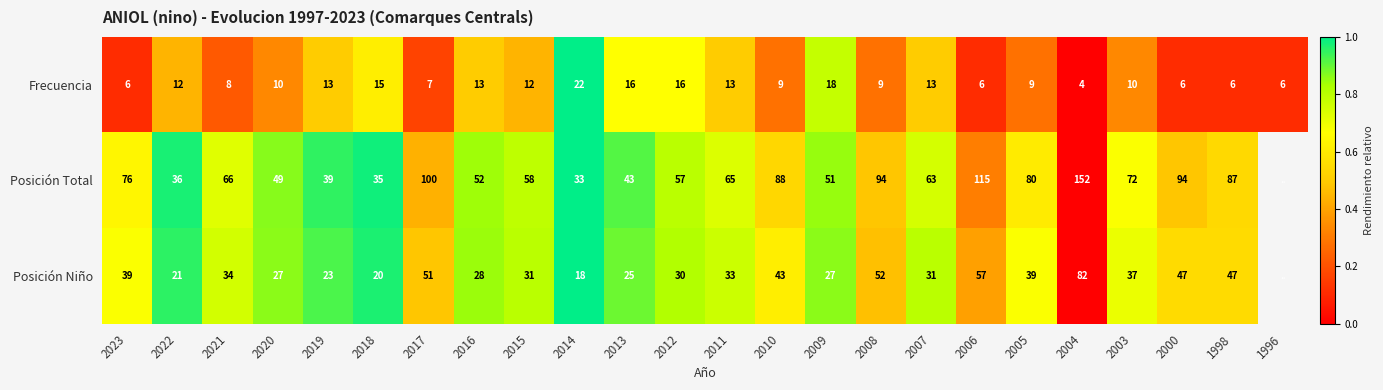

What is the total value across all series at 2008?

155.0